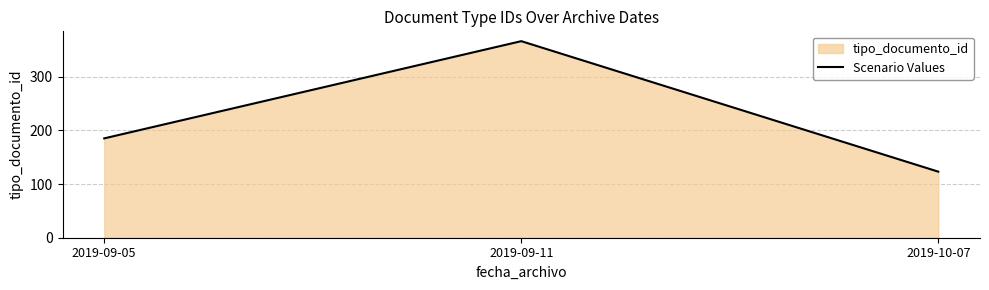

Rank the categories by value from highest to lowest.

2019-09-11, 2019-09-05, 2019-10-07